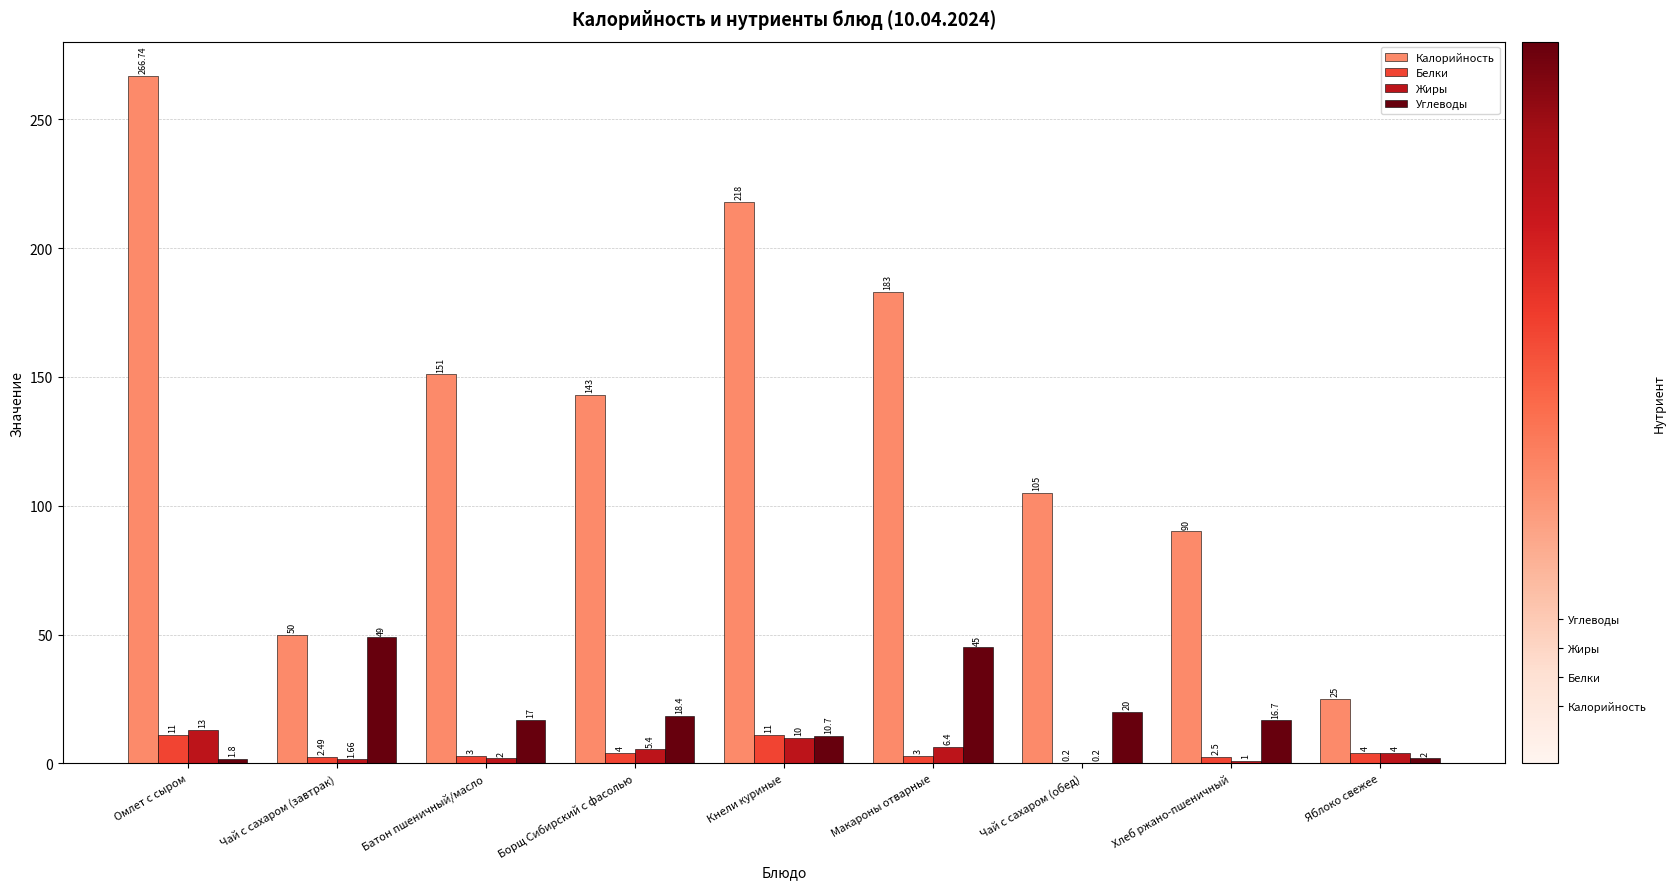

What is the sum of the Белки values at Макароны отварные and Омлет с сыром?

14.0